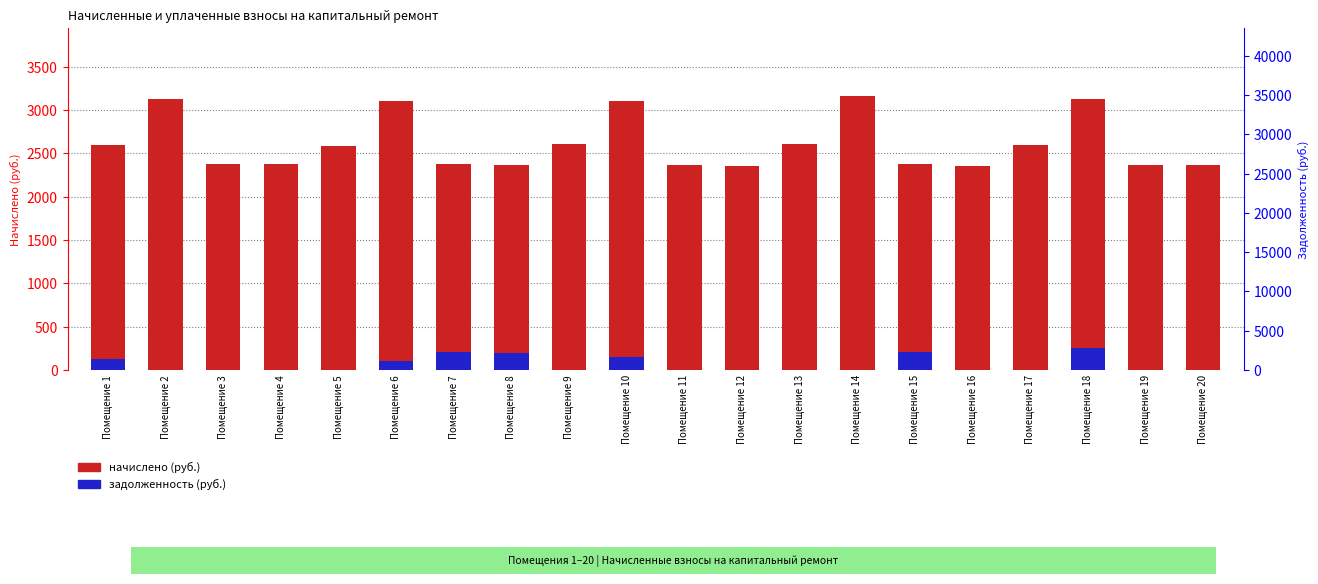

What is the sum of the начислено (руб.) values at Помещение 18 and Помещение 16?

5486.2